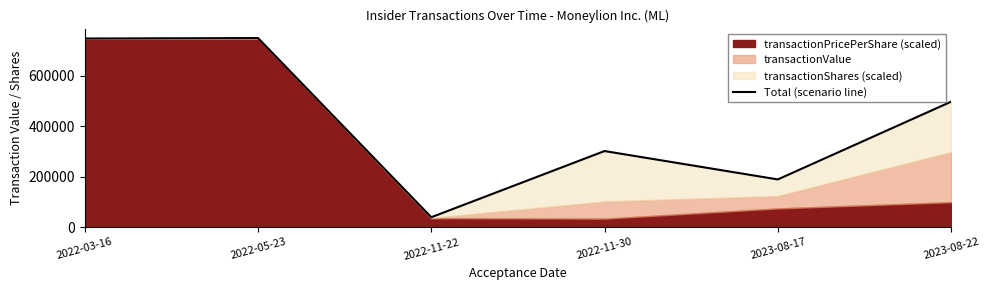

List the labels in order of value, smallest first.

2022-11-22, 2023-08-17, 2022-11-30, 2023-08-22, 2022-03-16, 2022-05-23